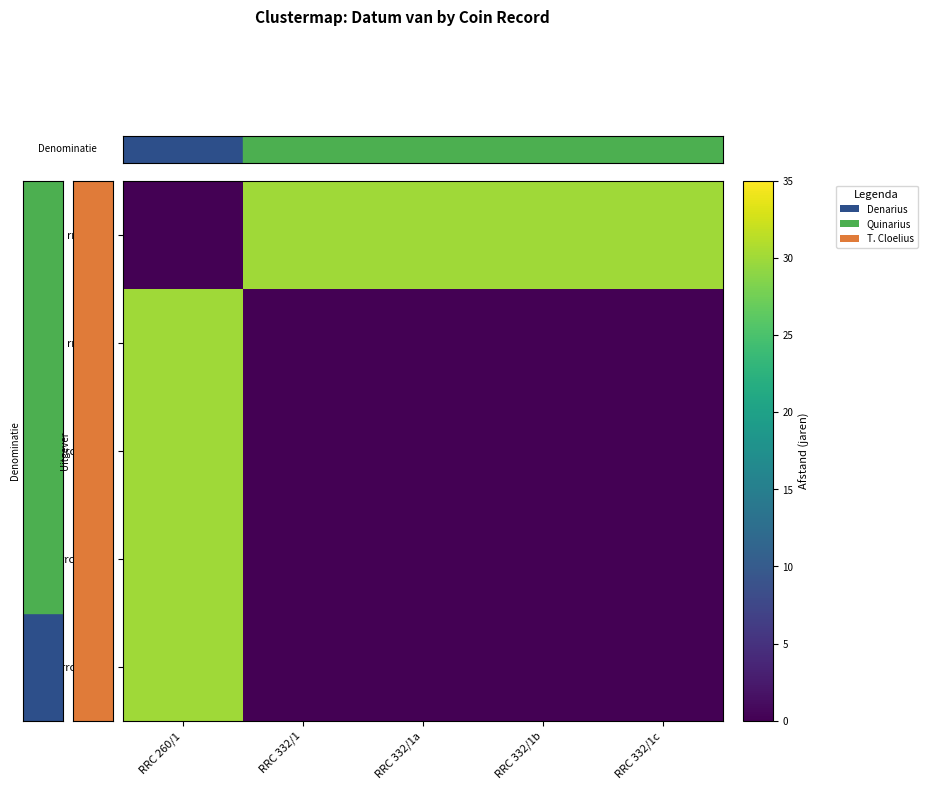

Between RRC 332/1b and RRC 332/1c, which series saw the biggest shift?

rrc-260.1